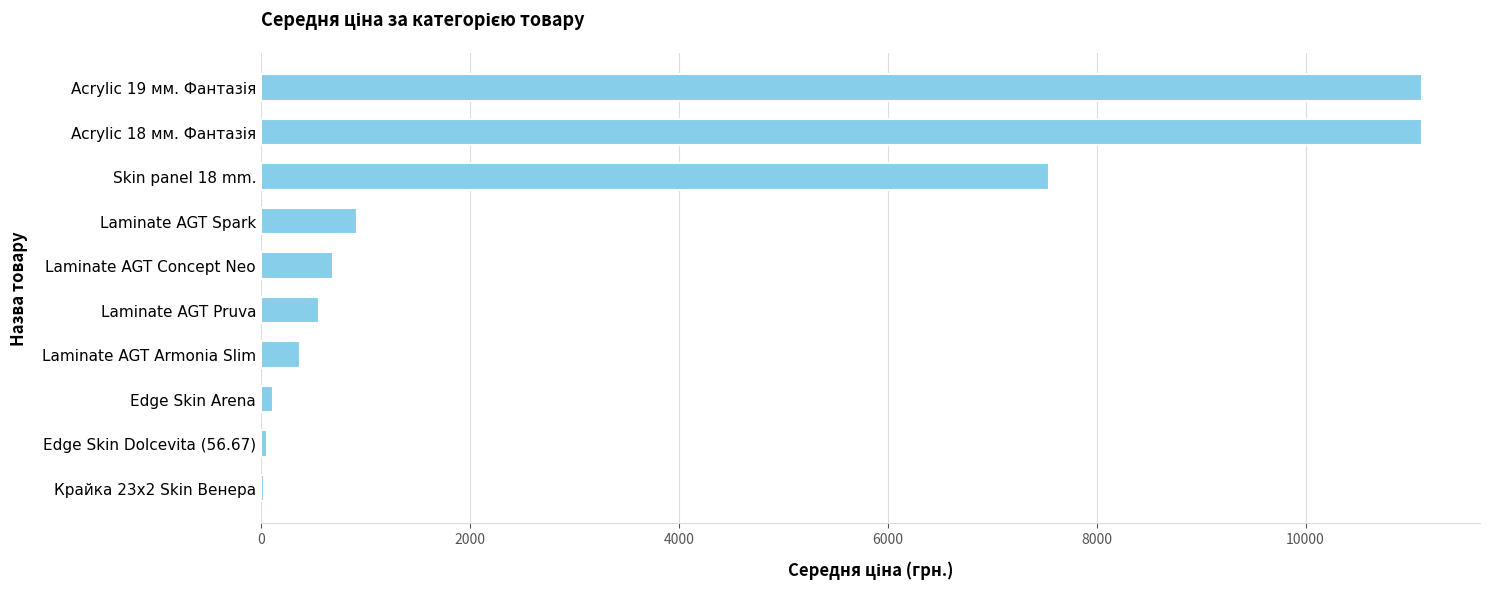

True or false: the data shows 689.1 at Laminate AGT Concept Neo.

True